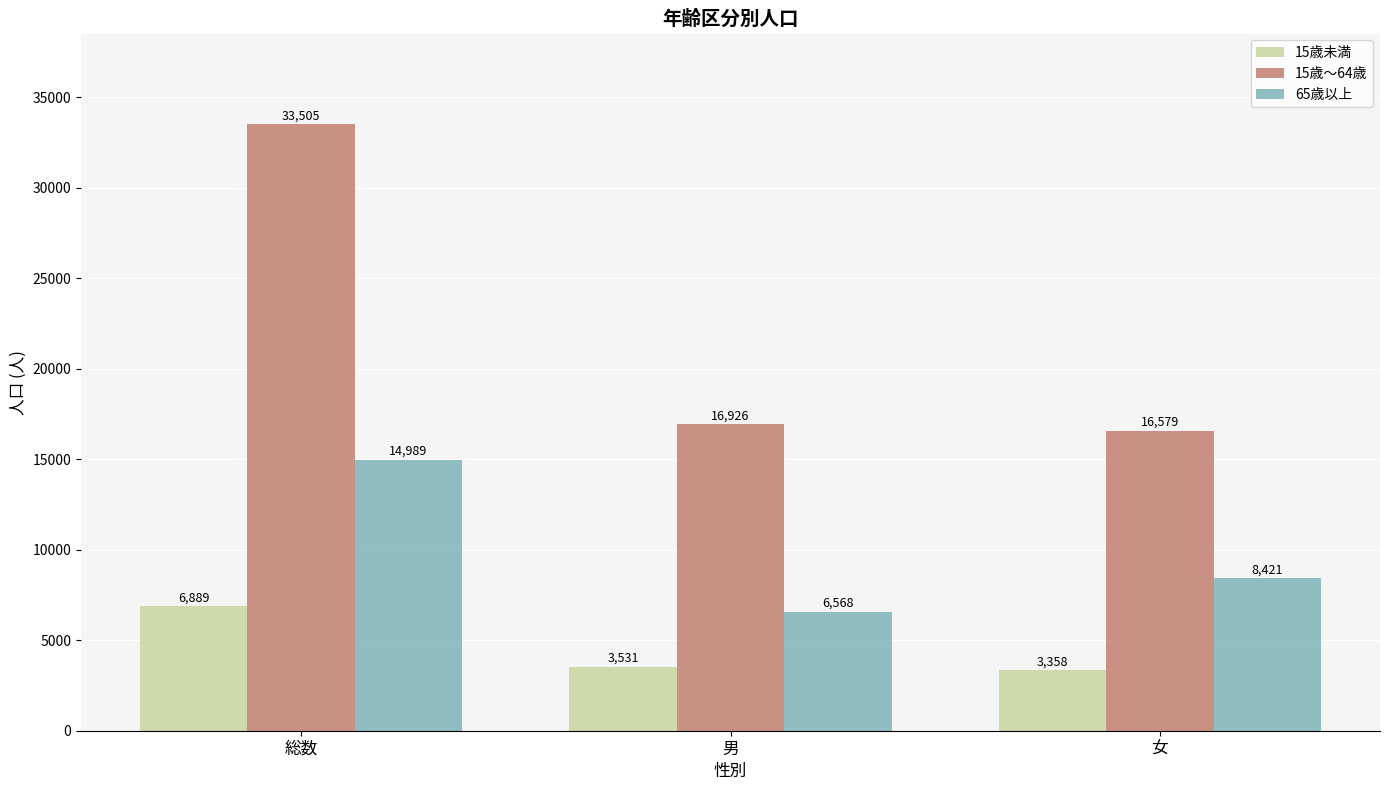

What is the value of the 15歳未満 bar at the 2nd from the left?

3531